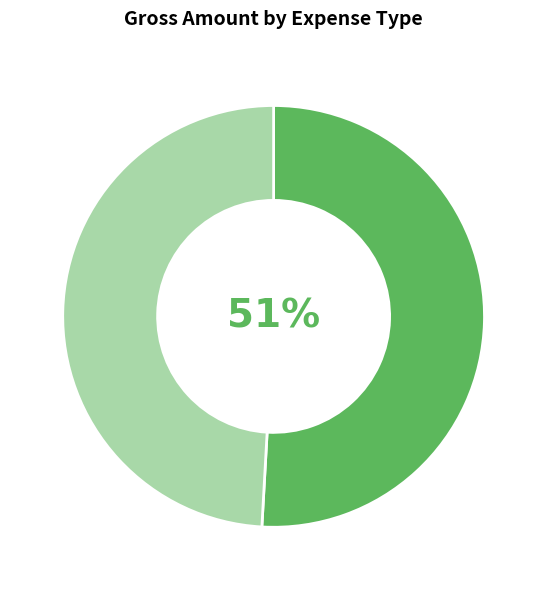

Is there any slice that represents more than half of the pie?

Yes